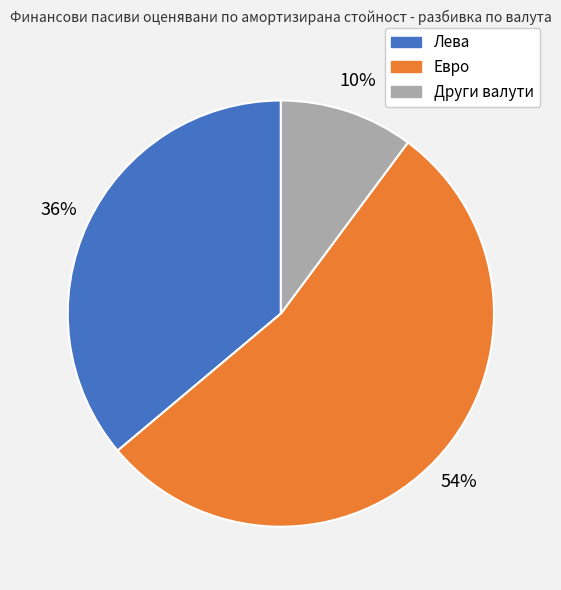

The Евро slice represents 54% of the pie. True or false?

True